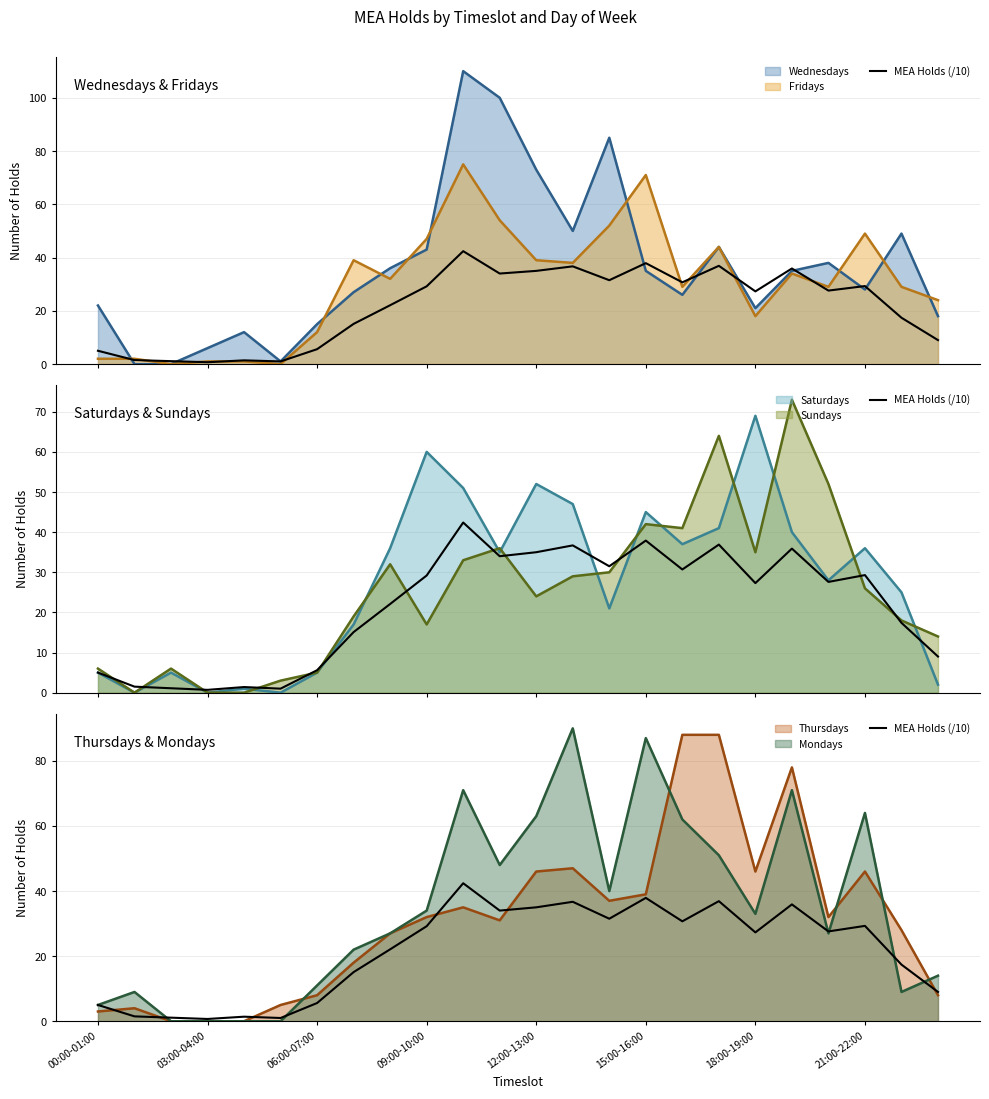

Where is the data nearest to the value 21?

8